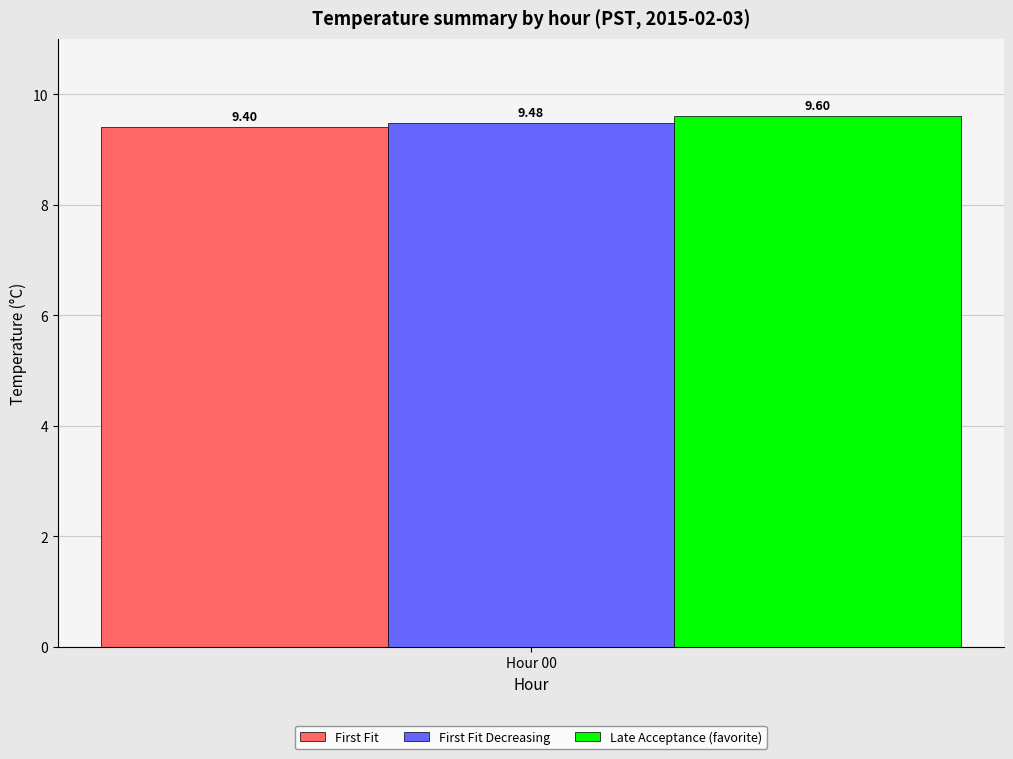

List the labels in order of First Fit Decreasing value, smallest first.

Hour 00